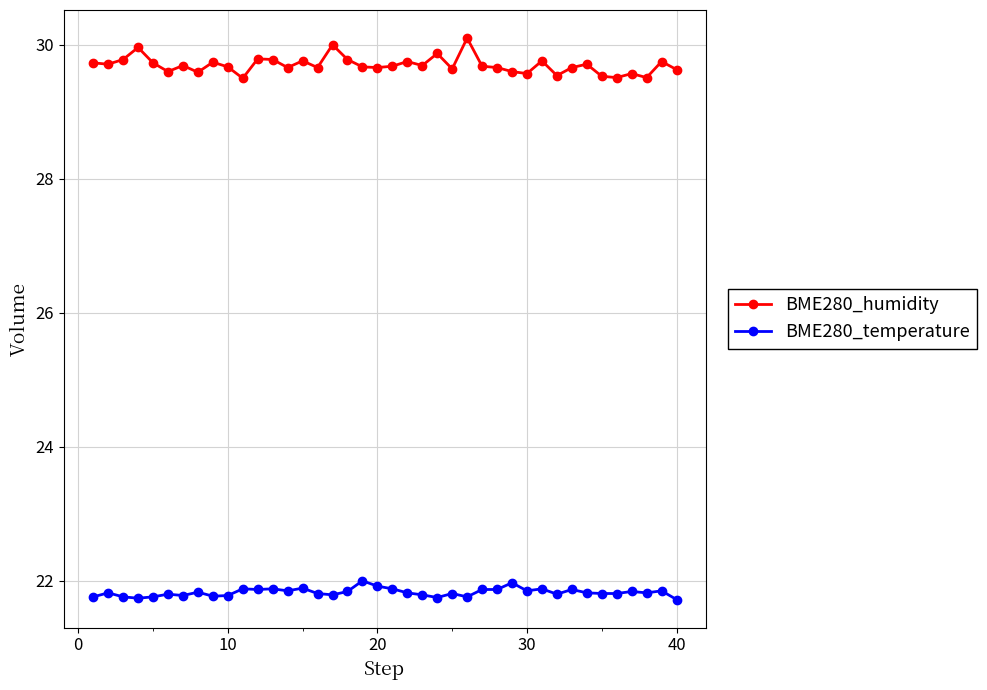

What is the maximum value for BME280_humidity?

30.1